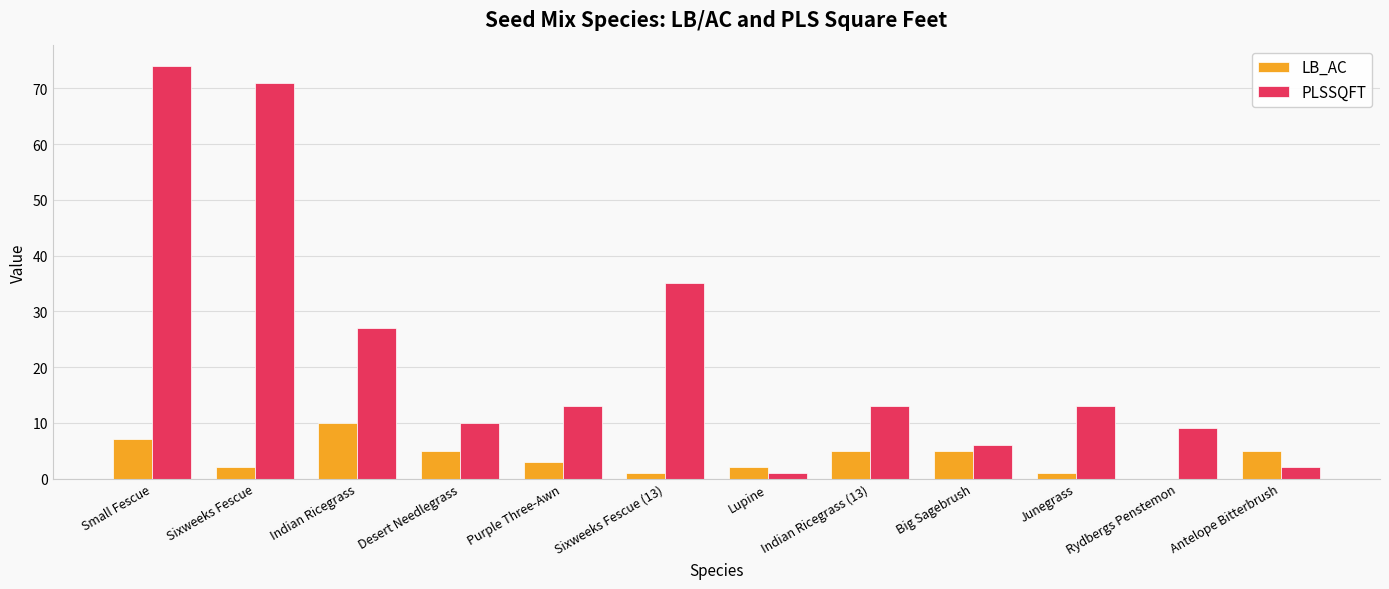

Is it true that PLSSQFT equals 6 at Indian Ricegrass (13)?

False